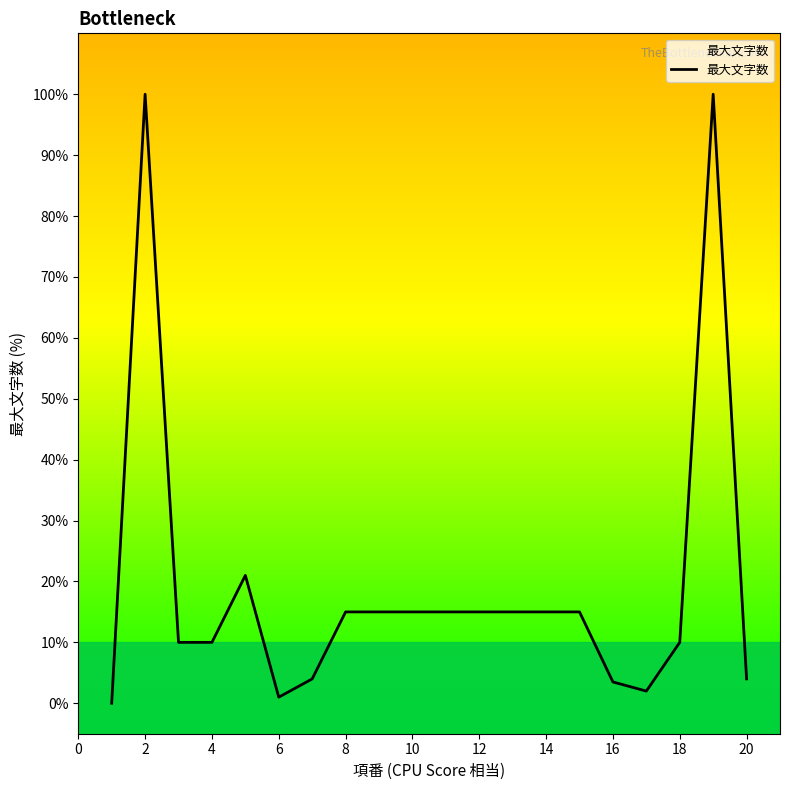

What is the greatest value displayed?

100.0